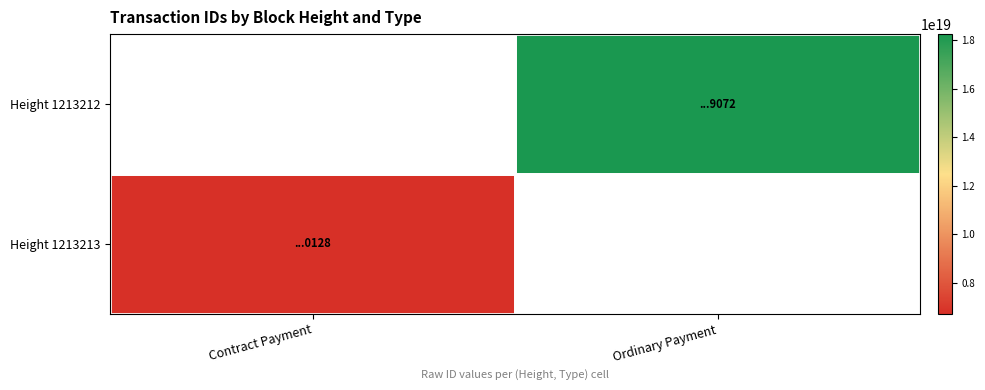

What is the smallest value displayed?

6720821658554800128.0